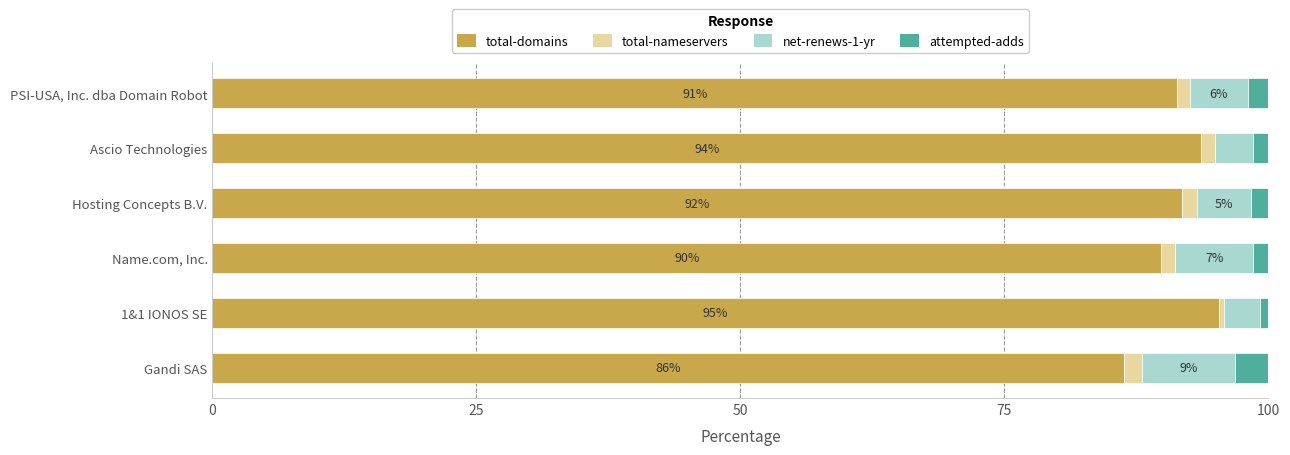

Is it true that total-domains equals 86.3 at Gandi SAS?

True